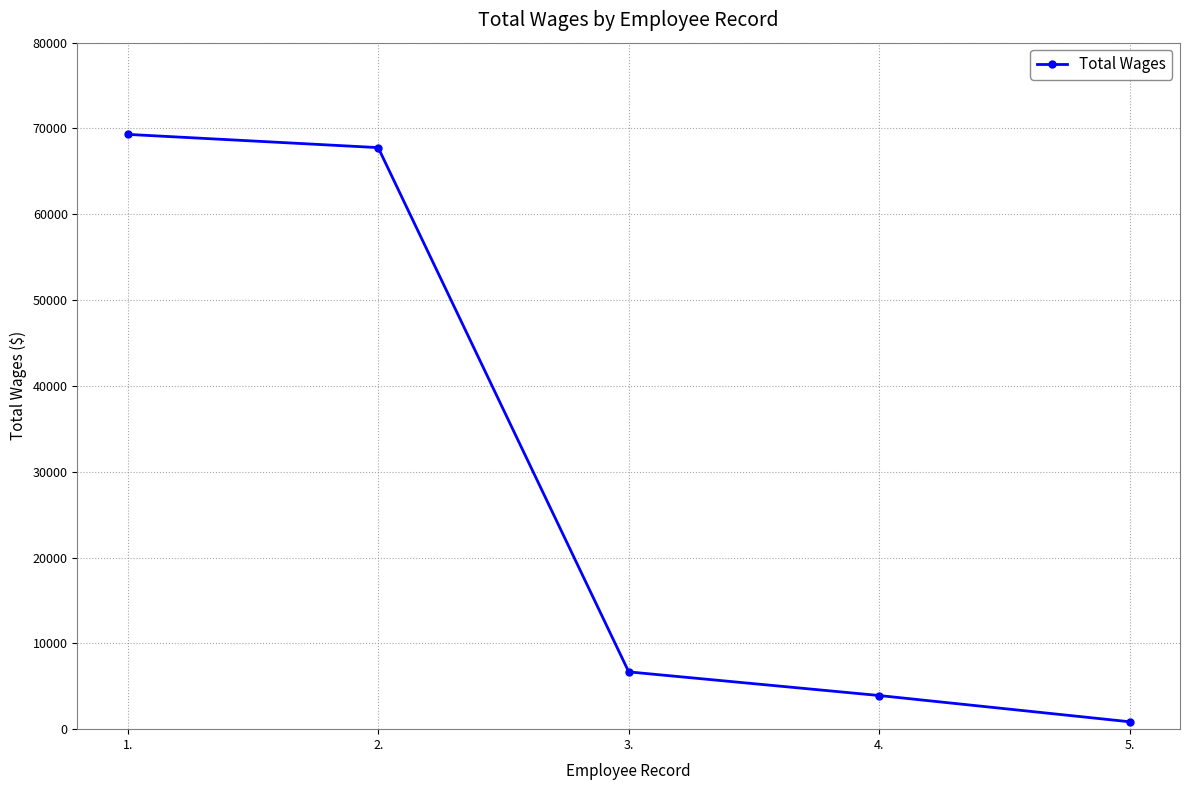

Does the chart have visible grid lines?

Yes